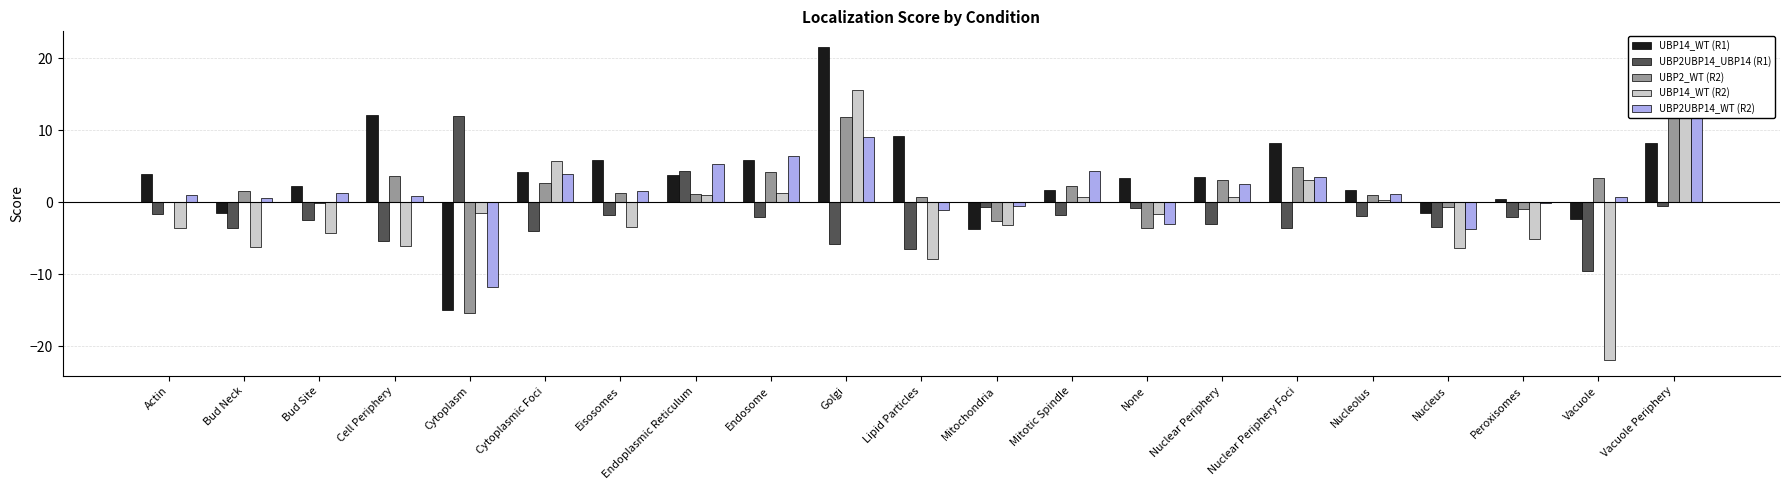

How many groups of bars are there?

21